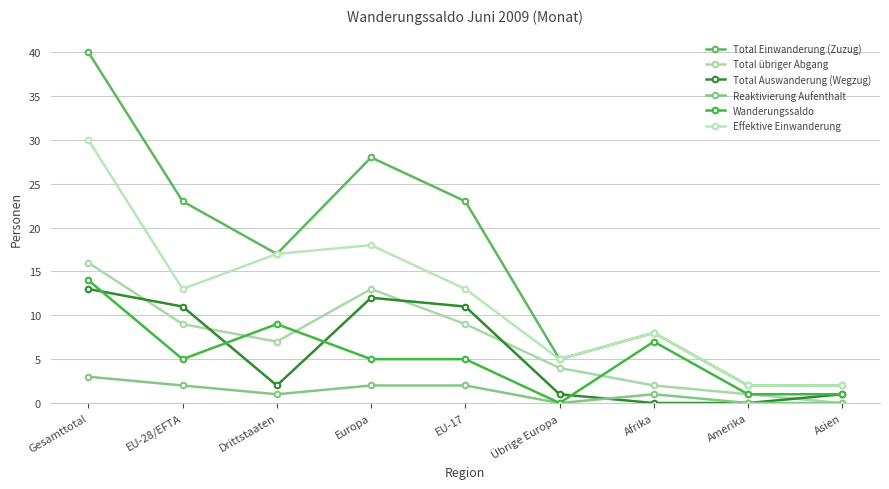

How many values in the Total Auswanderung (Wegzug) series are below 2?

4